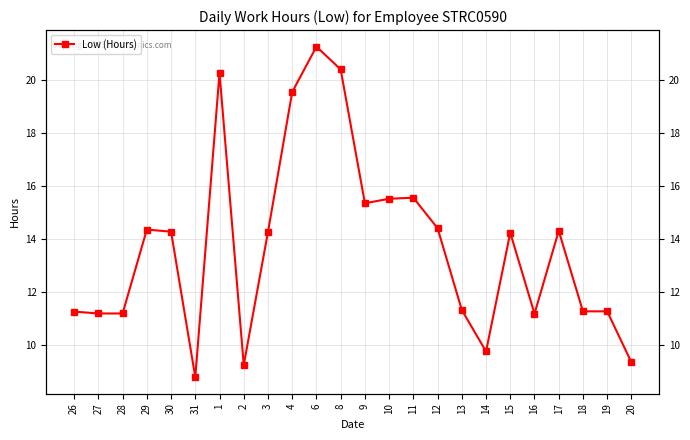

Approximately how many times larger is the value at 31 compared to 28?

0.8